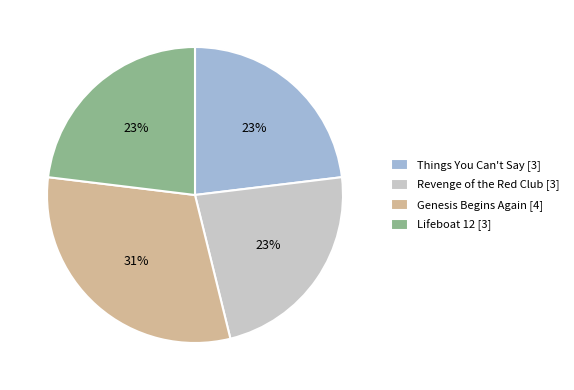

Is the sum of Revenge of the Red Club [3] and Genesis Begins Again [4] greater than half?

Yes